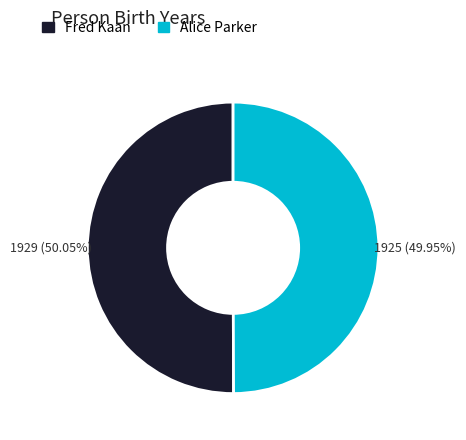

True or false: Alice Parker accounts for 38% of the total.

False